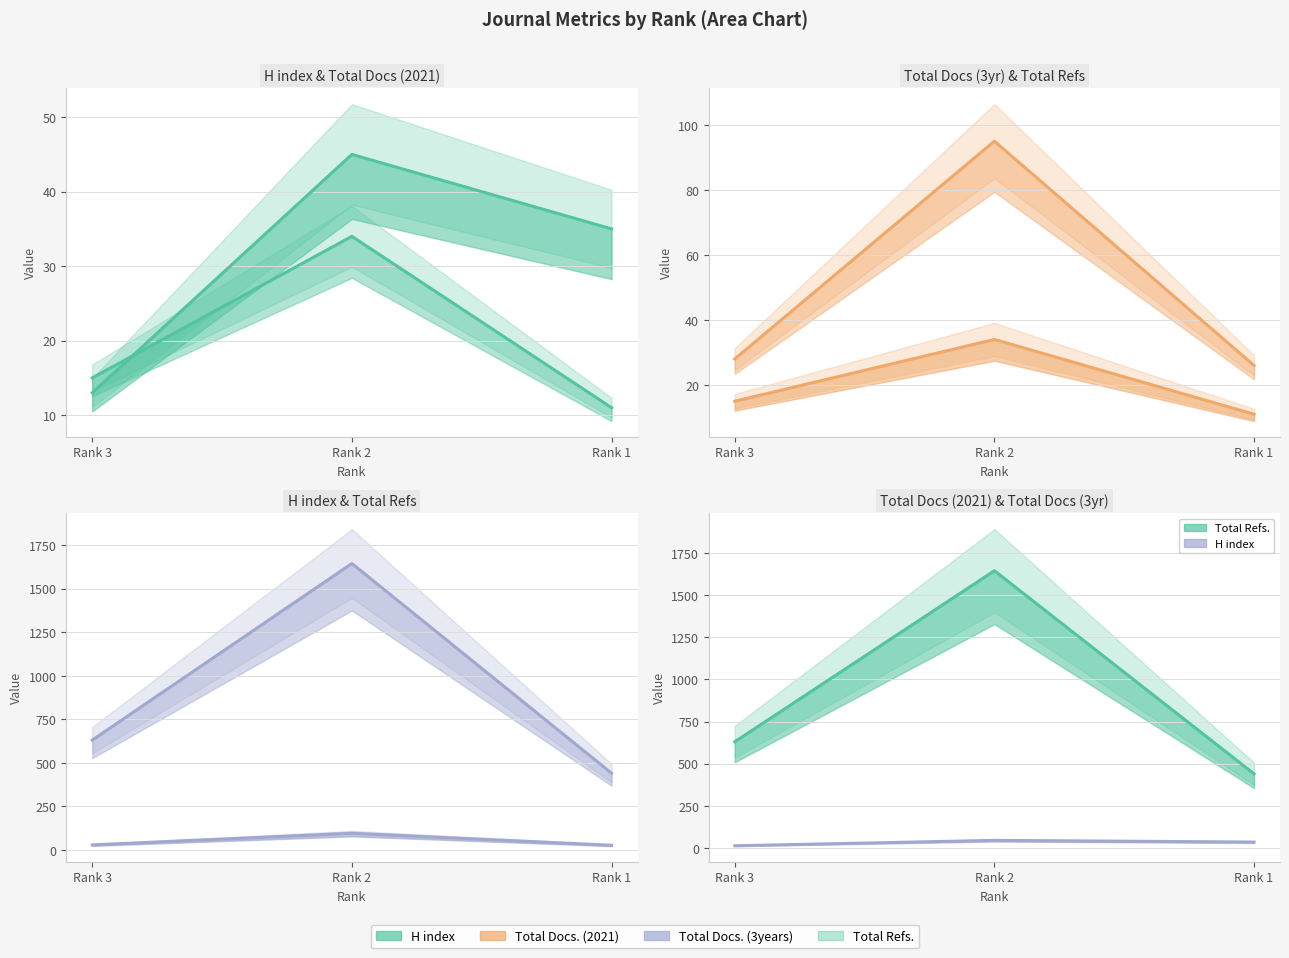

The H index line series shows 13 at Rank 3. True or false?

True